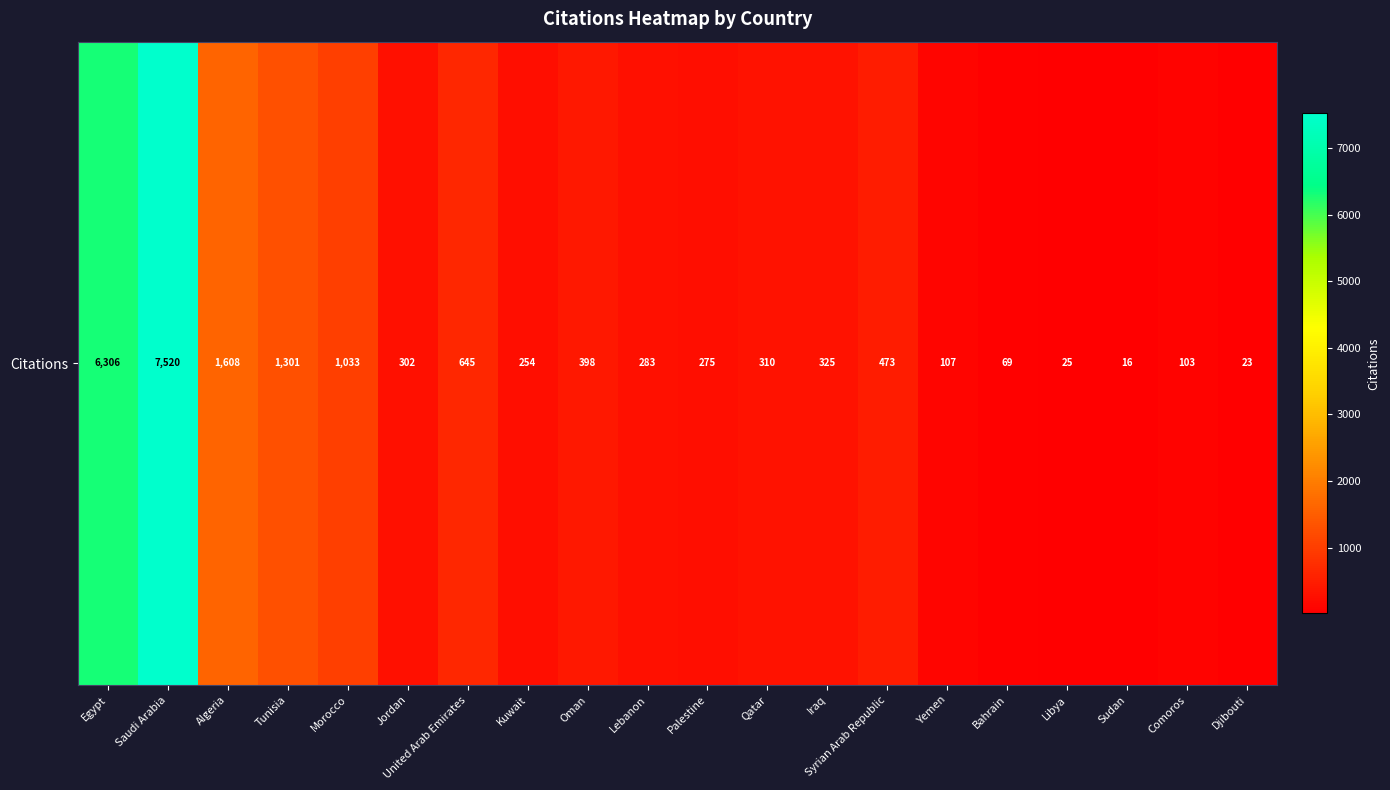

What is the average value?

1069